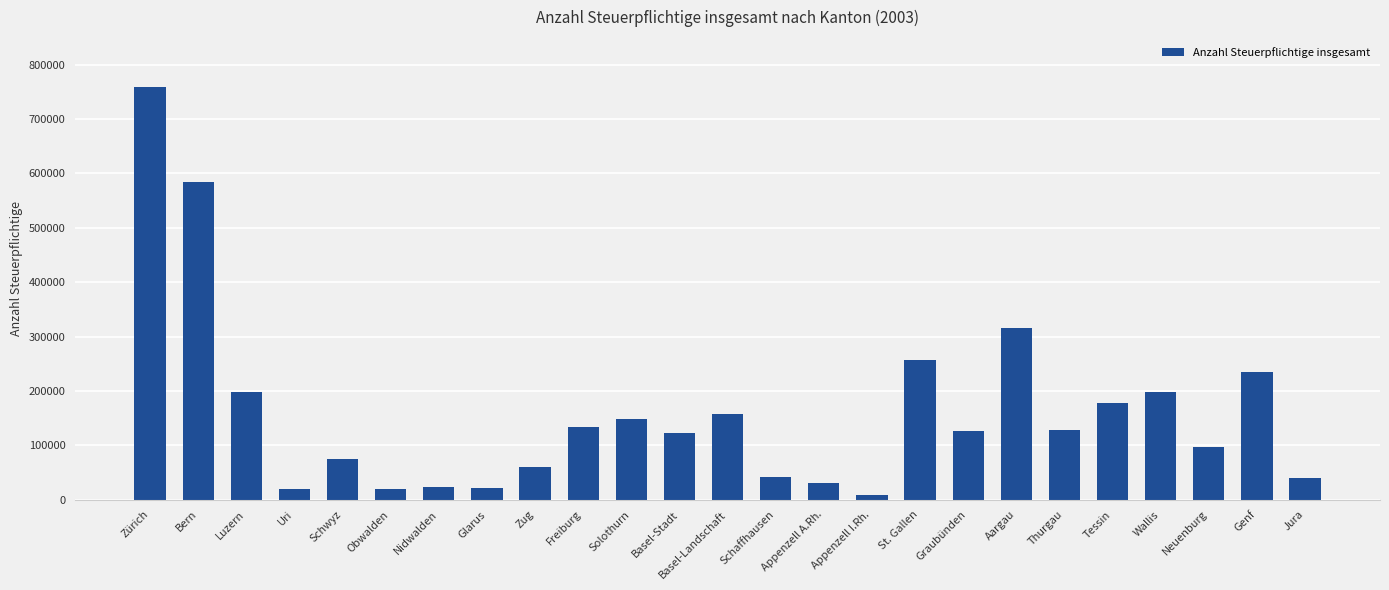

What is the label of the 5th bar from the left?

Schwyz